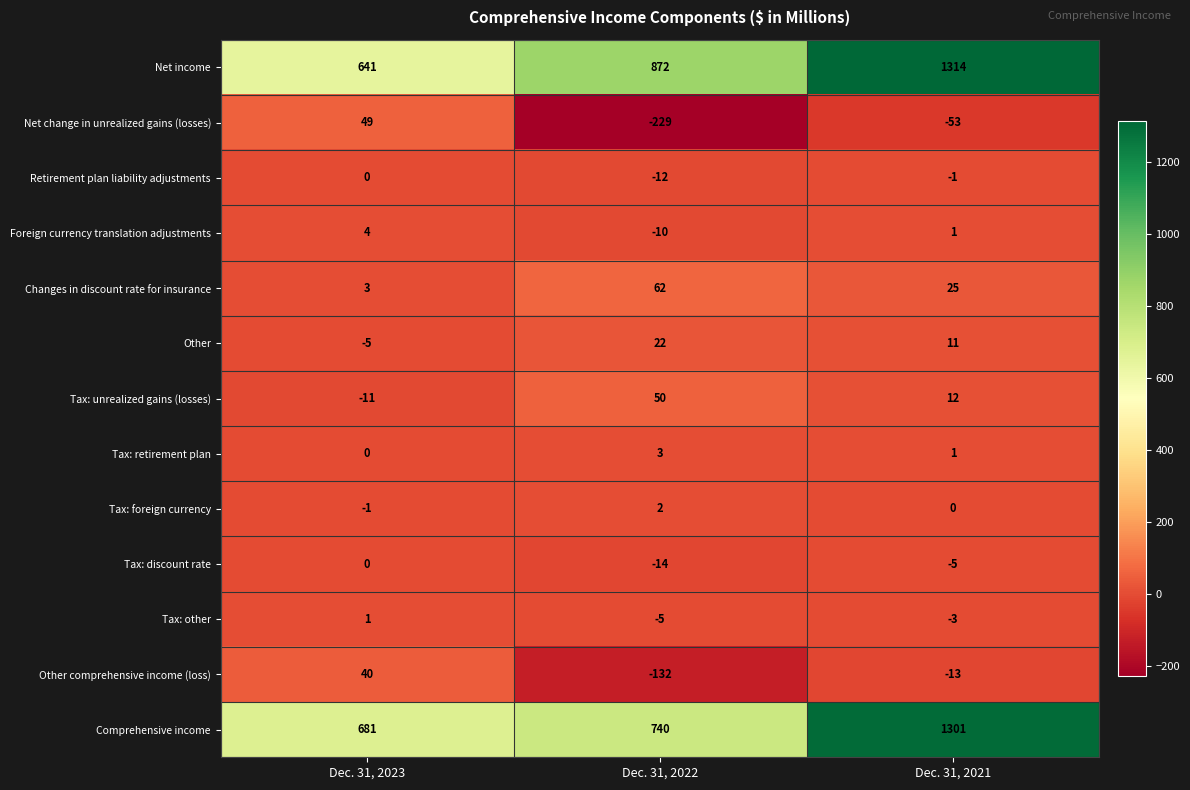

Which category has the lowest value across all series?

Dec. 31, 2022